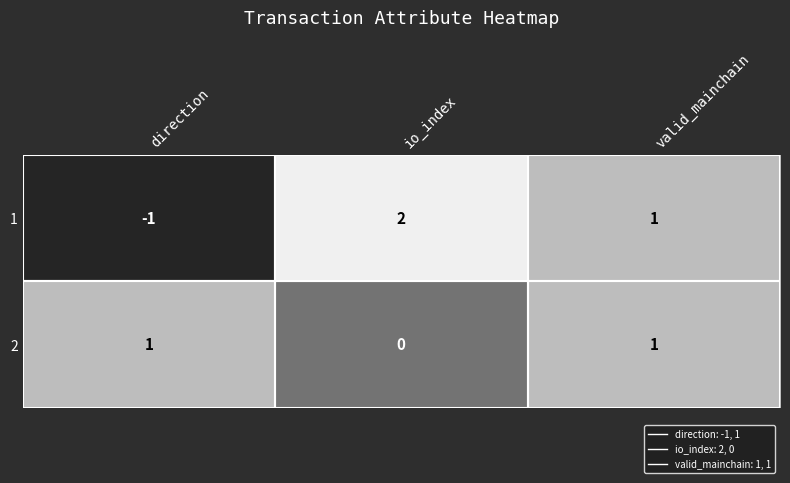

Between direction and valid_mainchain, which series saw the biggest shift?

1